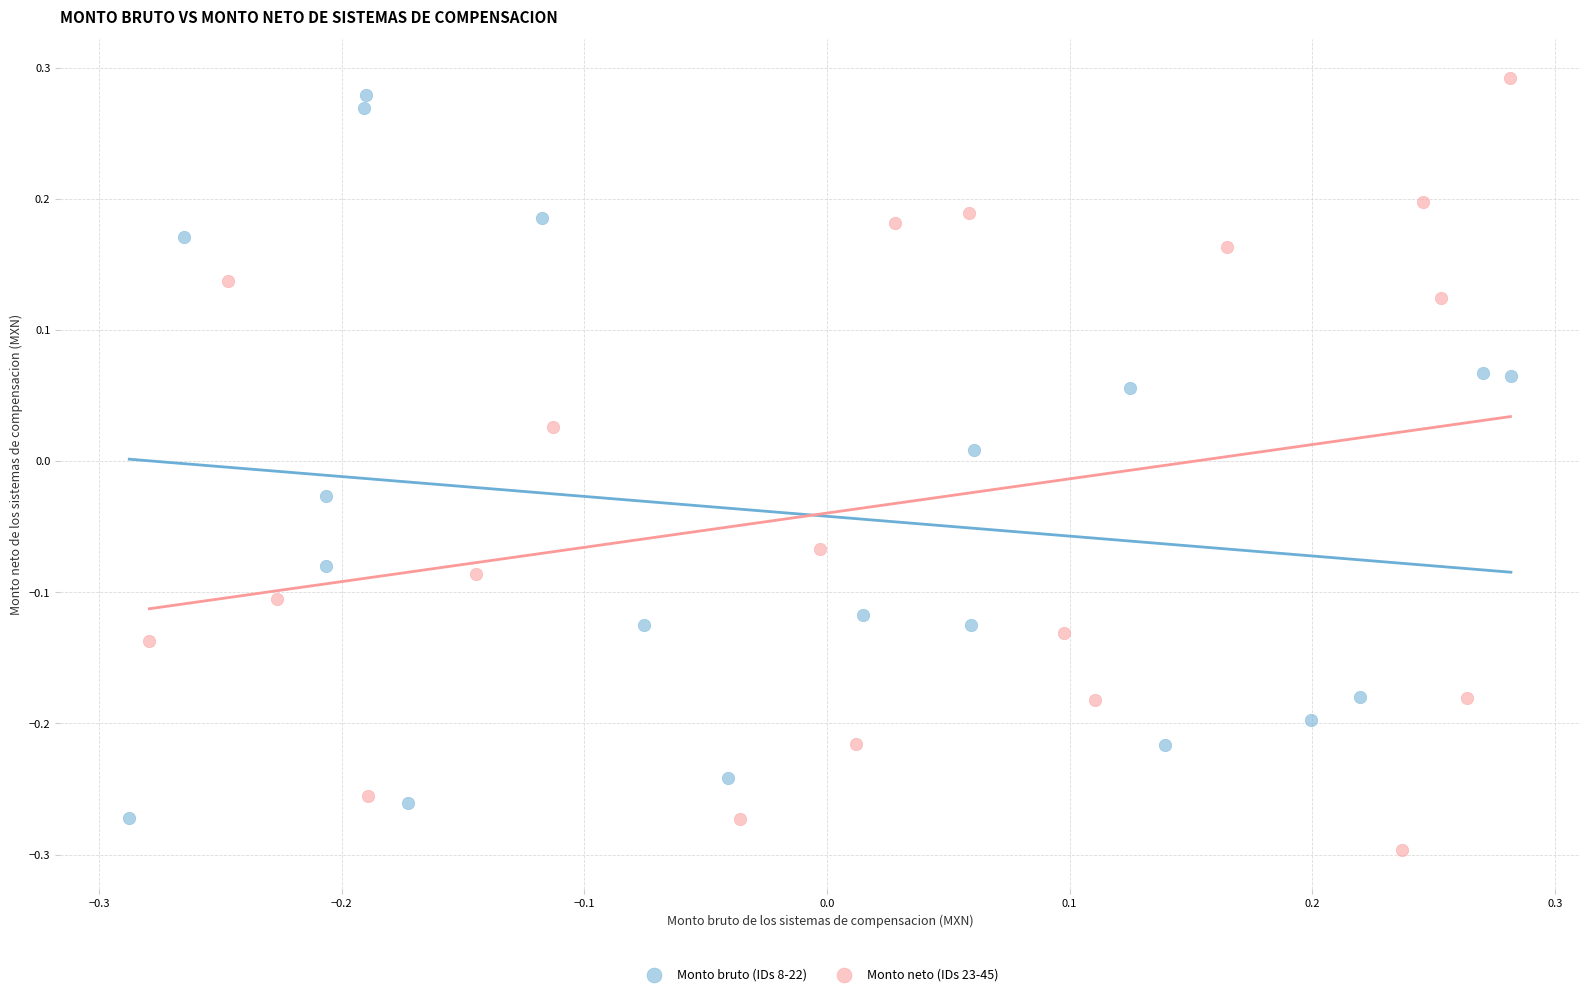

Which series has the widest spread of Y values?

Monto neto (IDs 23-45)